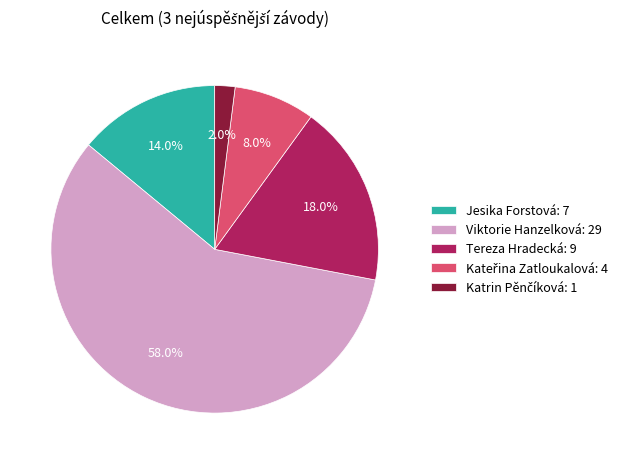

What is the largest slice in the pie chart?

Viktorie Hanzelková: 29